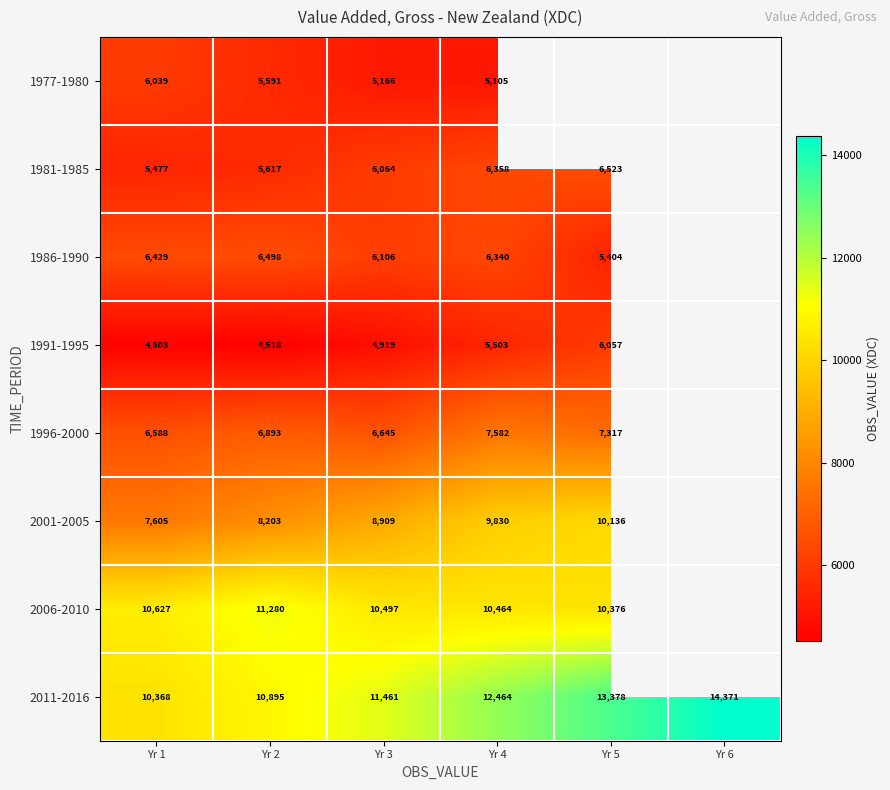

The 1981-1985 series shows 8683.8 at Yr 3. True or false?

False